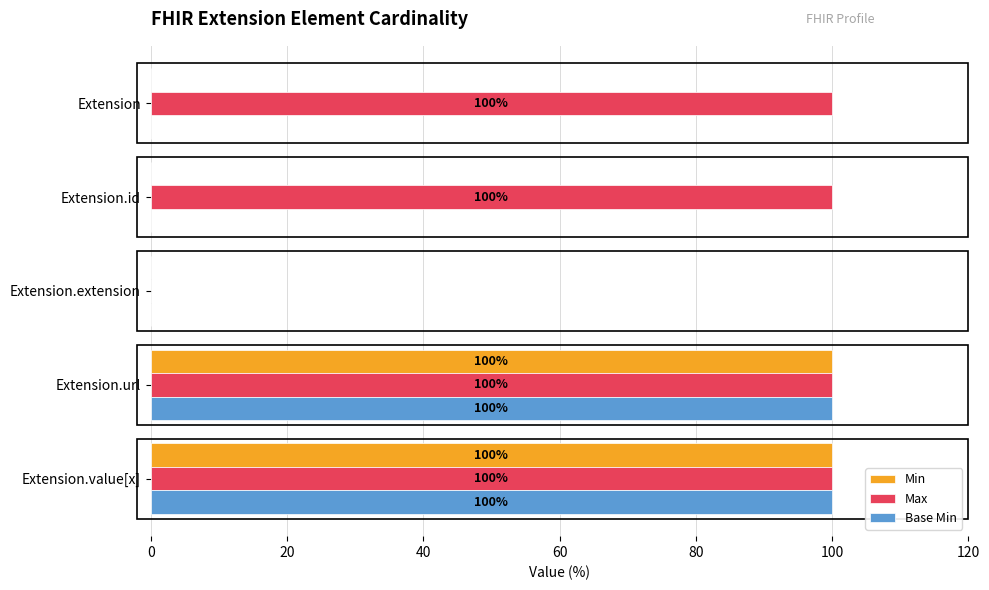

What is the maximum value shown in the chart?

100